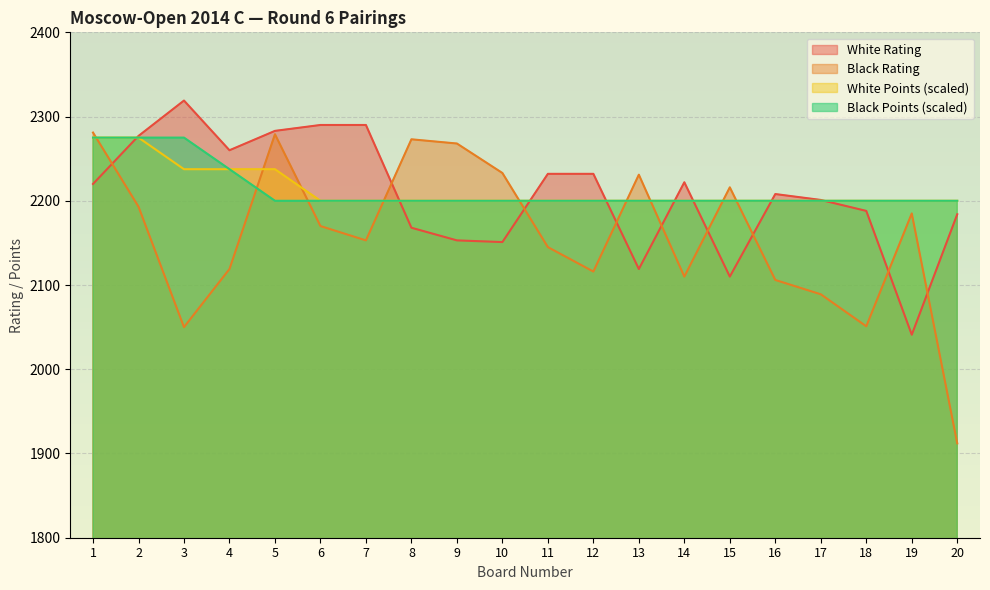

What is the spread (max minus min) of values at 19?

159.0